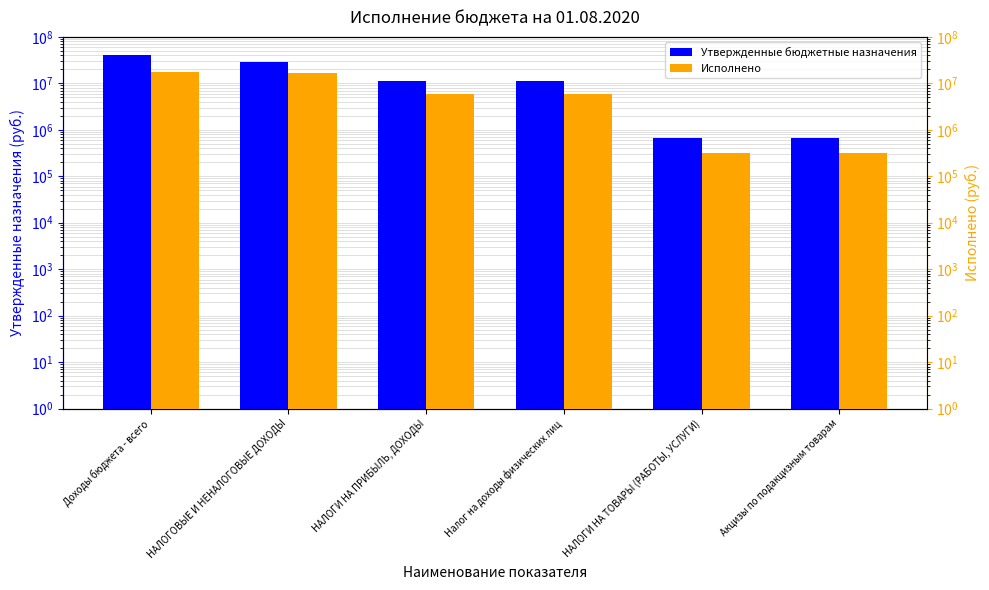

What is the label of the 3rd bar from the right?

Налог на доходы физических лиц